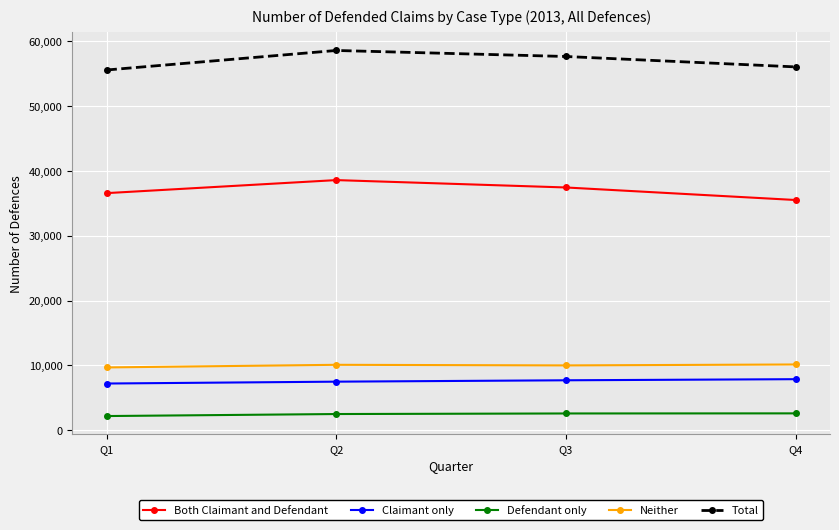

Is the value of Total at Q2 greater than the value of Neither at Q2?

Yes